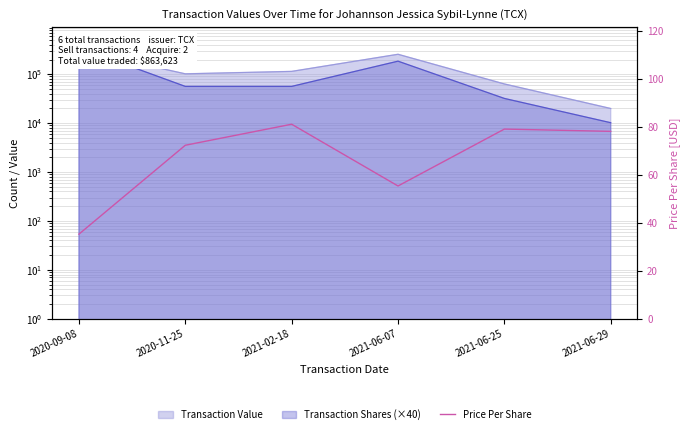

What is the value of the 1st point from the left?

35.2